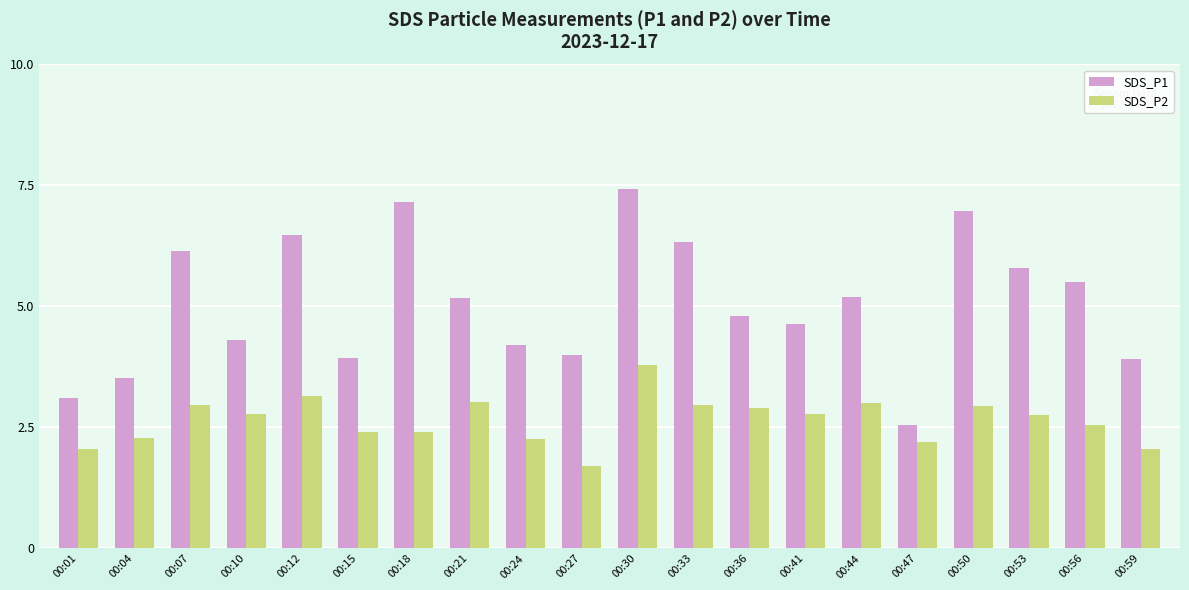

Rank the series at 00:33 from highest to lowest value.

SDS_P1, SDS_P2